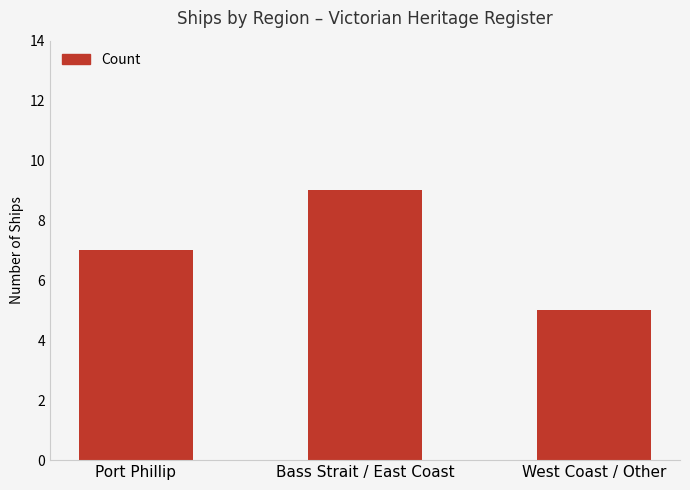

What position from the right is Bass Strait / East Coast?

2